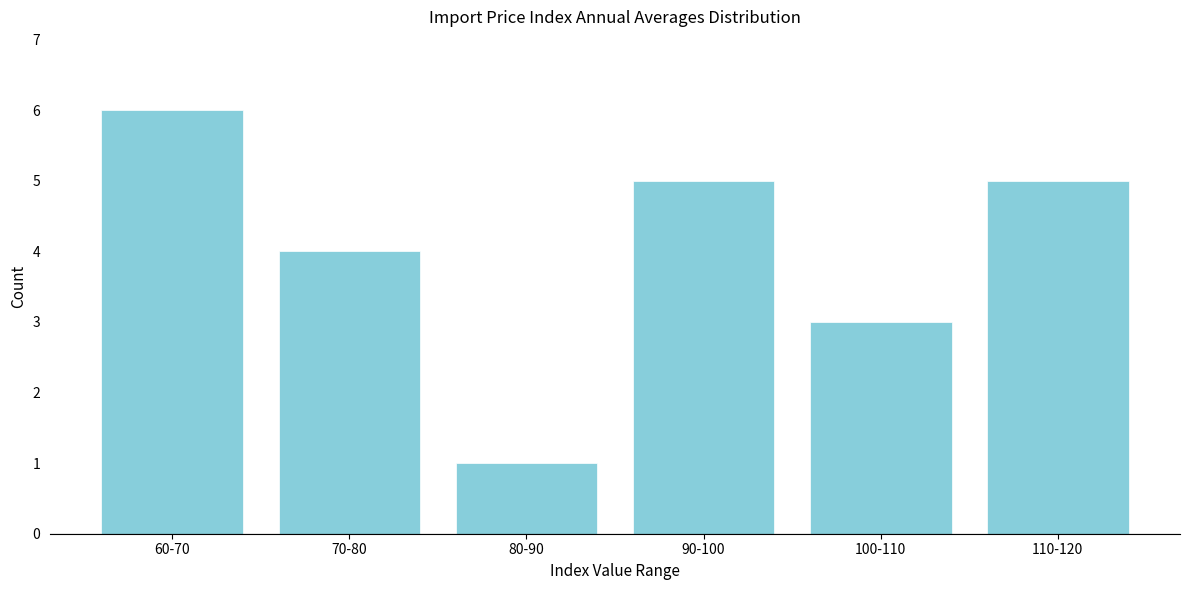

Reading left to right, list all the values displayed in this chart.

60-70=6	70-80=4	80-90=1	90-100=5	100-110=3	110-120=5